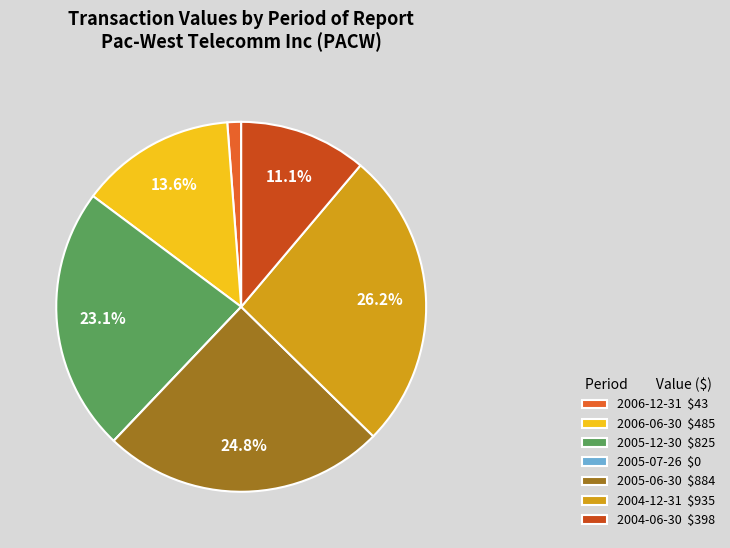

What is the total percentage of 2004-12-31 and 2005-12-30?

49.3%